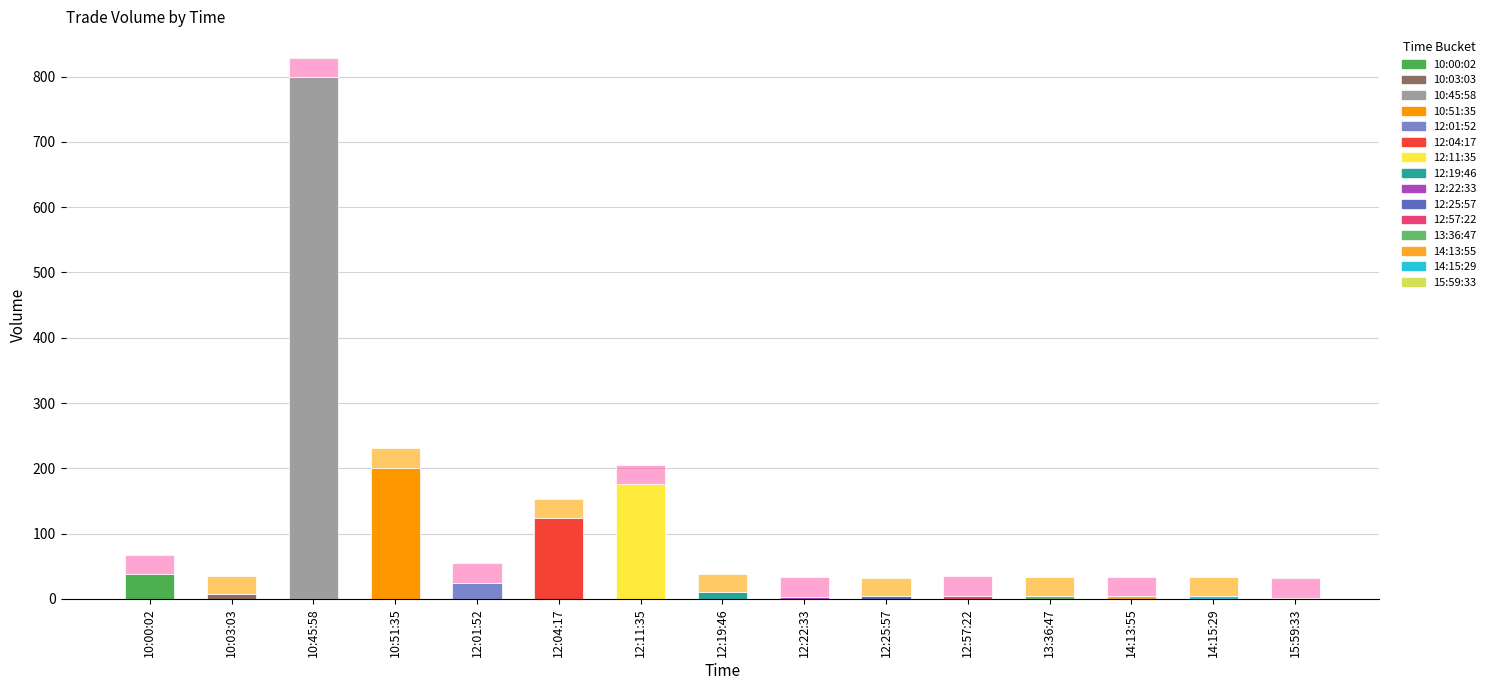

At which category is the sum across all series the highest?

10:45:58